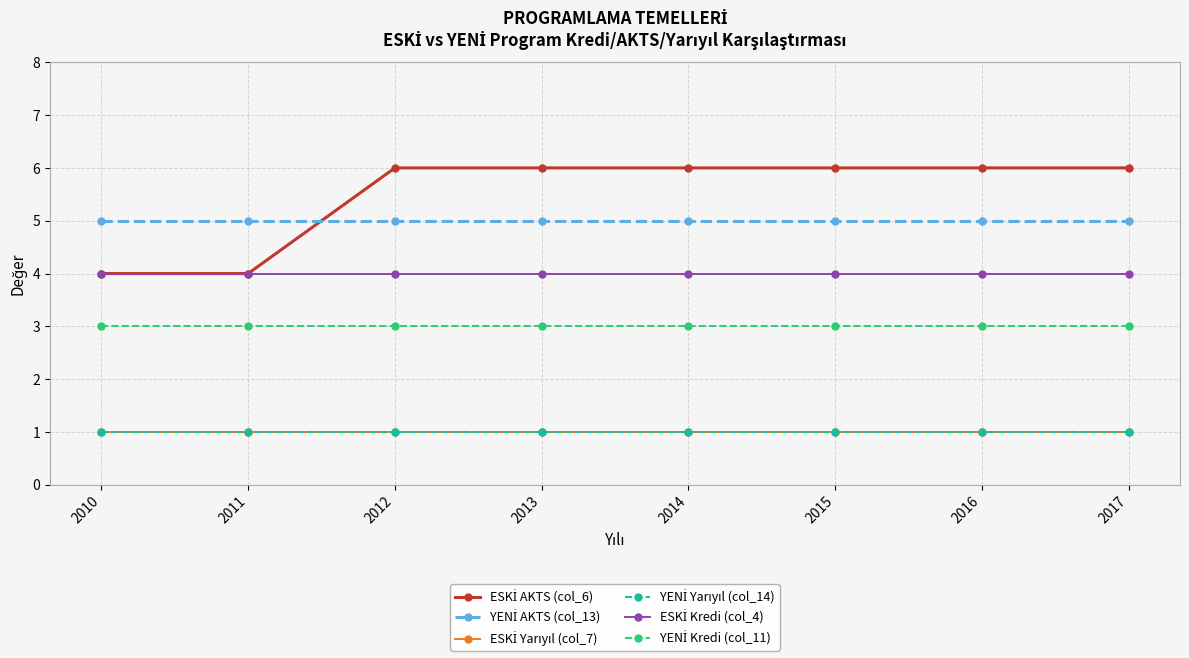

Reading right to left, what are all the values shown in this chart?

ESKİ AKTS (col_6): 6	6	6	6	6	6	4	4
YENİ AKTS (col_13): 5	5	5	5	5	5	5	5
ESKİ Yarıyıl (col_7): 1	1	1	1	1	1	1	1
YENİ Yarıyıl (col_14): 1	1	1	1	1	1	1	1
ESKİ Kredi (col_4): 4	4	4	4	4	4	4	4
YENİ Kredi (col_11): 3	3	3	3	3	3	3	3